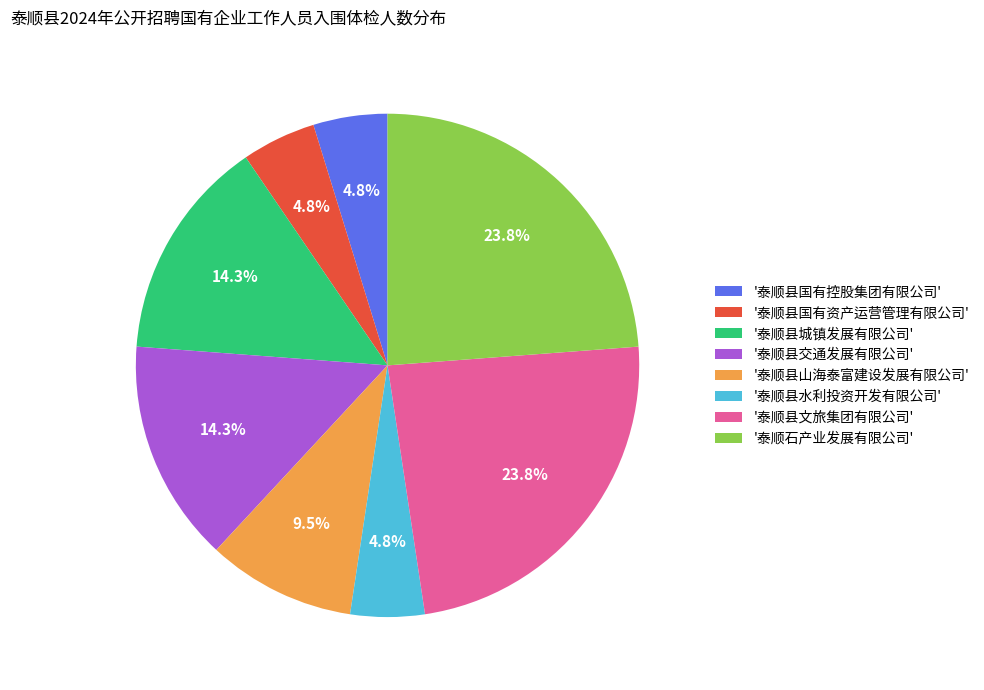

Which has a higher value, '泰顺石产业发展有限公司' or '泰顺县国有控股集团有限公司'?

'泰顺石产业发展有限公司'